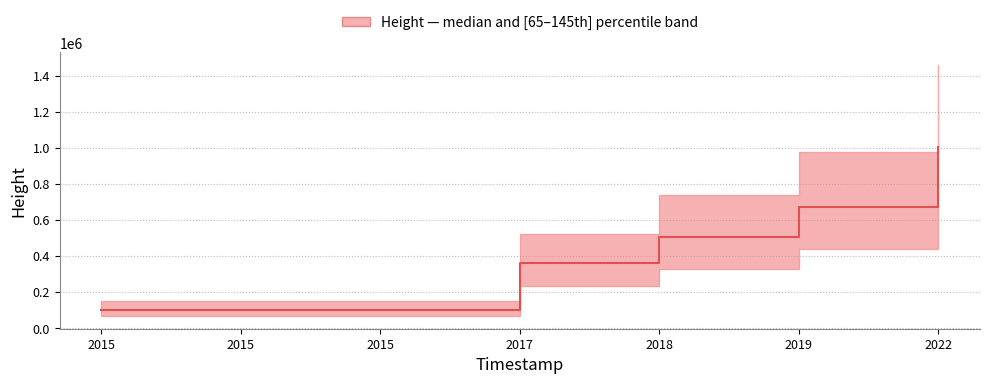

True or false: there are more than 2 points higher than both neighbors.

False